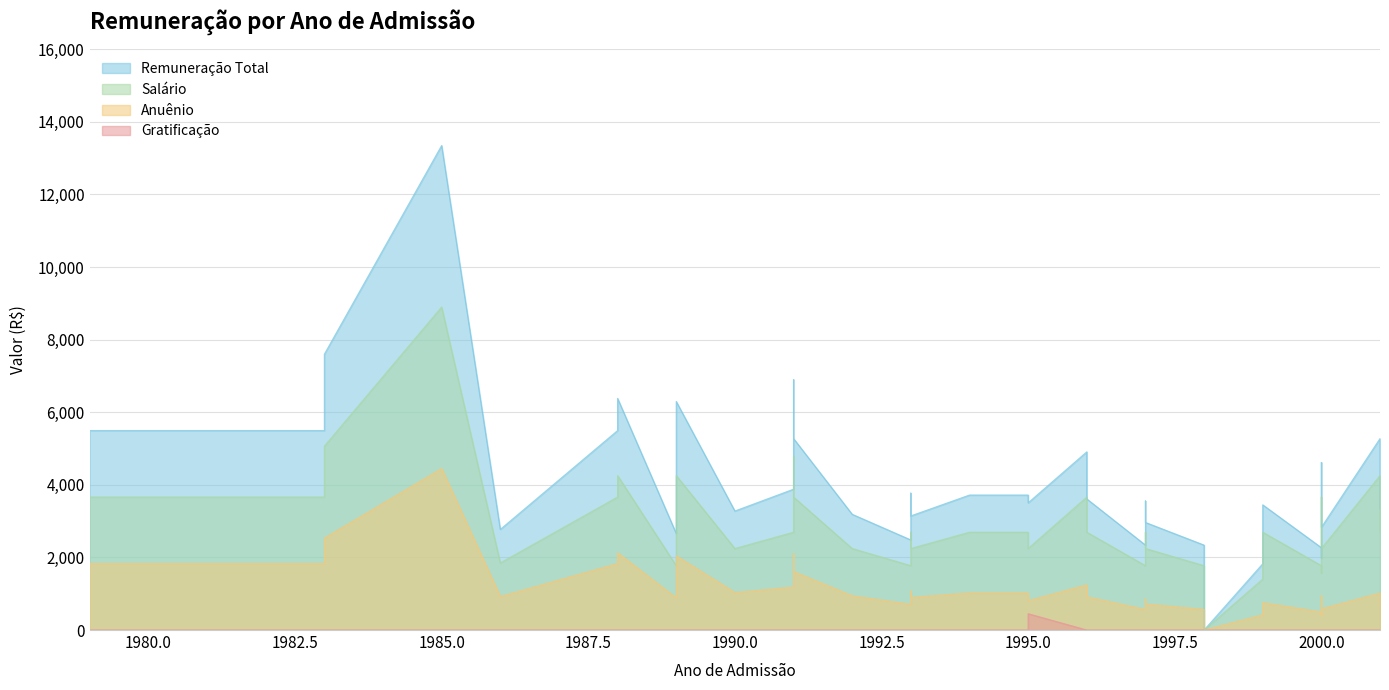

Between 1997 and 1995, which is larger?

1995